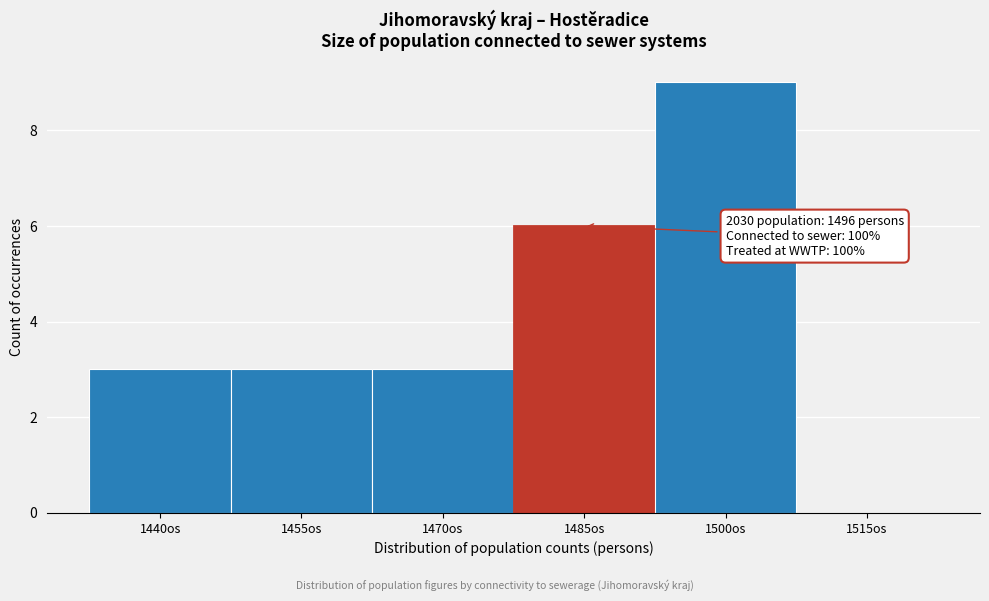

Reading right to left, transcribe all the data shown in this chart.

1515os=0	1500os=9	1485os=6	1470os=3	1455os=3	1440os=3